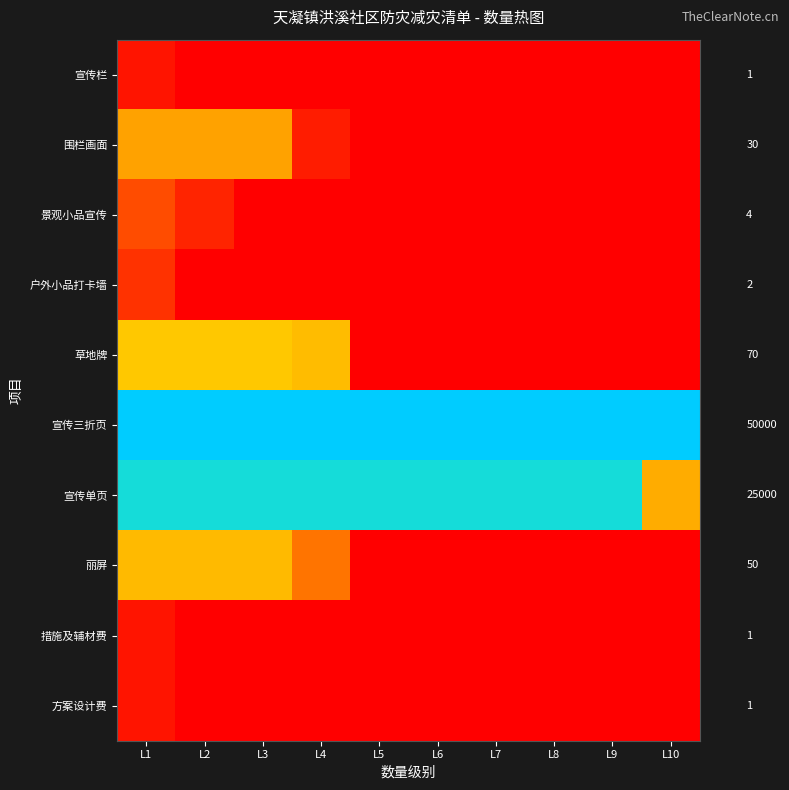

The value of 措施及辅材费 at L5 is 0.0. True or false?

True